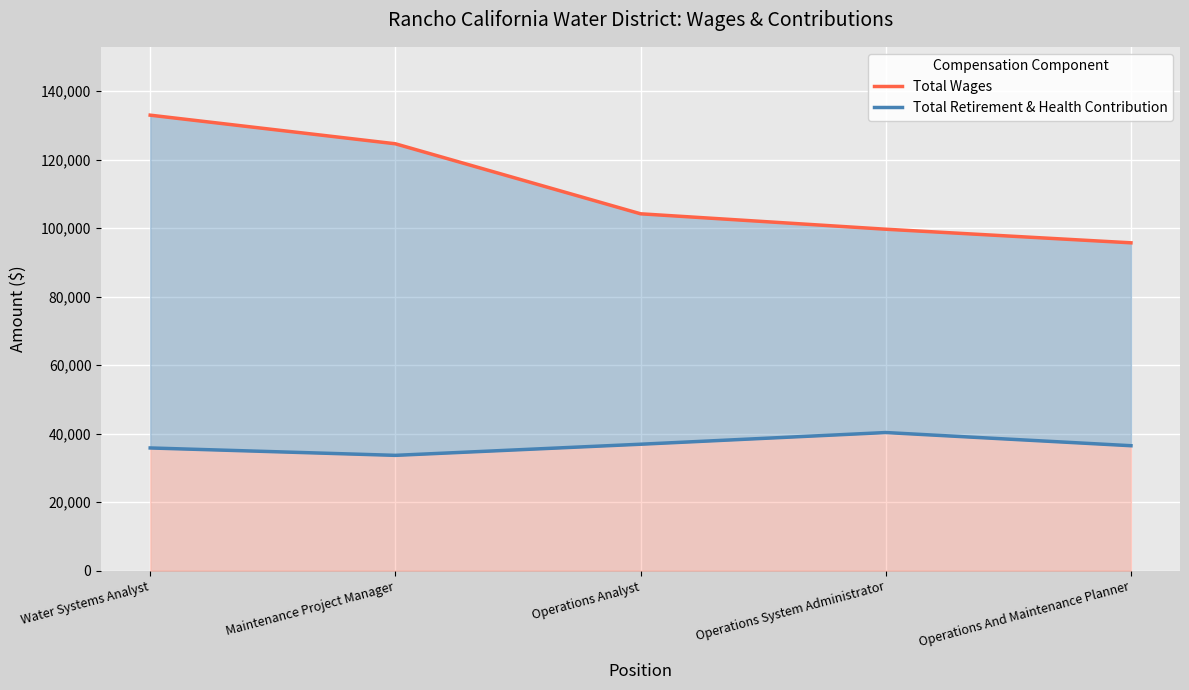

Which has a higher value, Operations System Administrator or Operations And Maintenance Planner?

Operations System Administrator